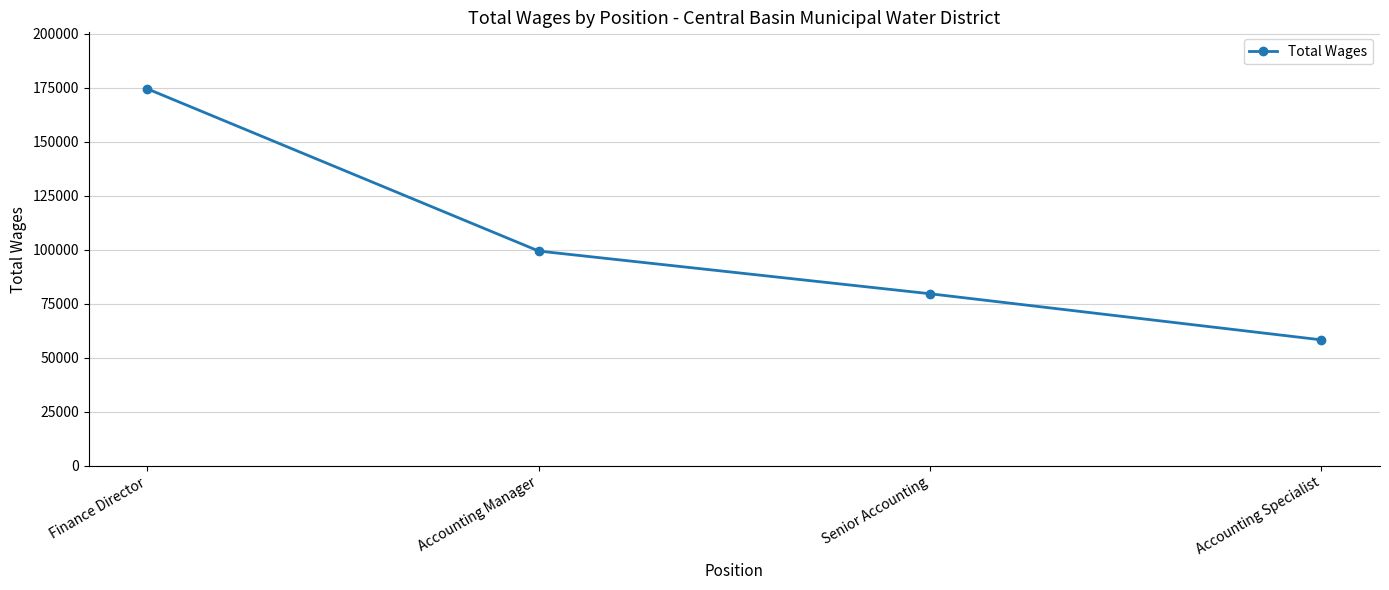

Which label corresponds to the largest value in the chart?

Finance Director